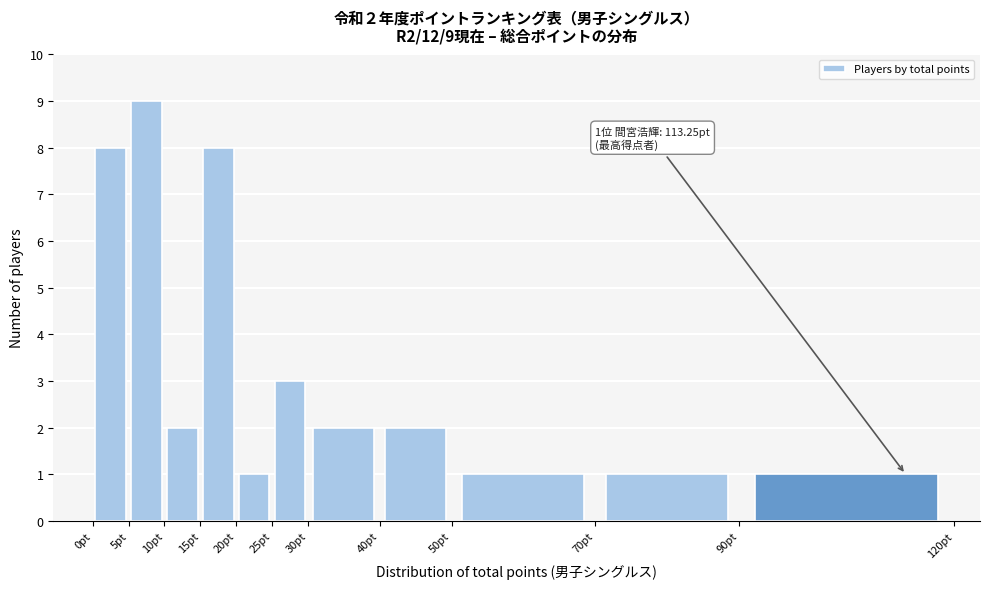

Which range on the x-axis has the tallest bar?

5 to 10